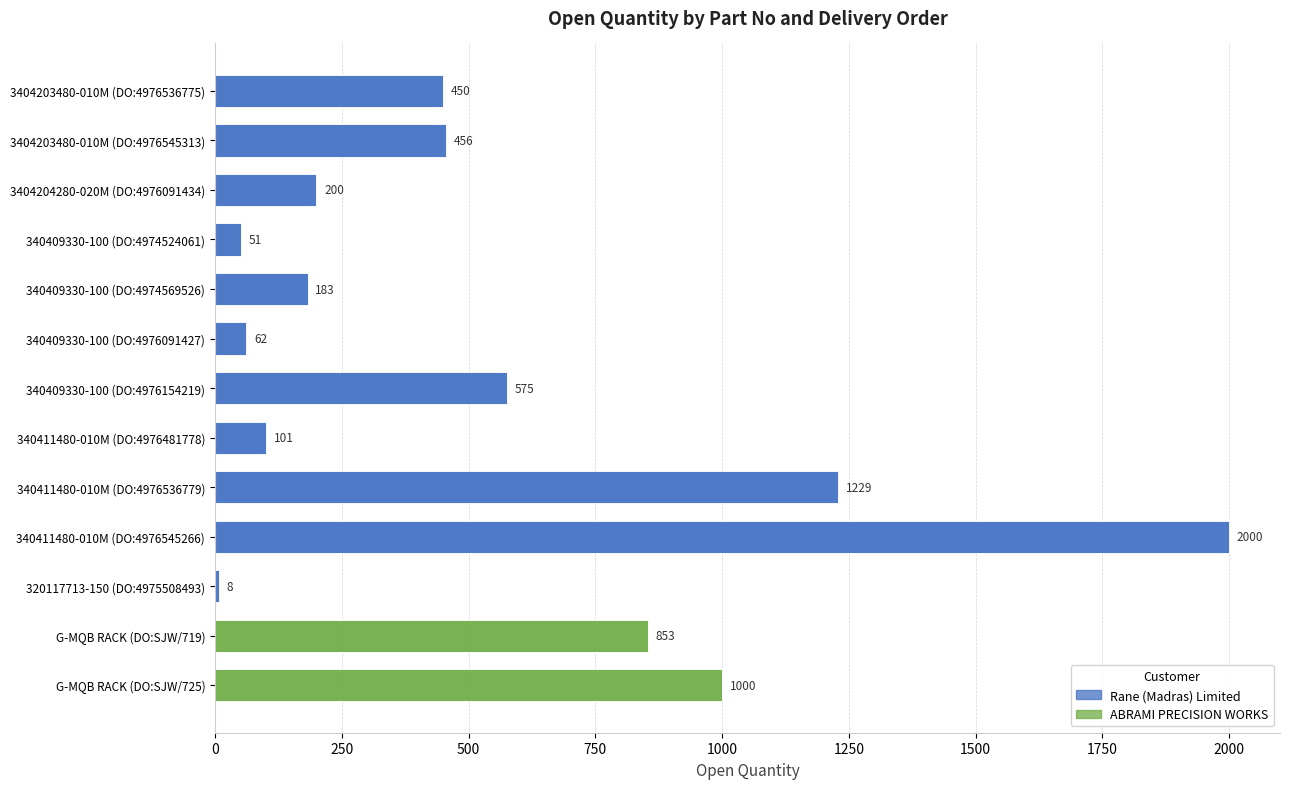

Count the number of values greater than 450.

6